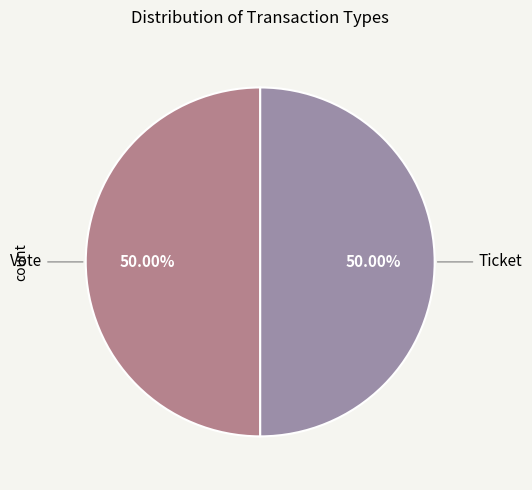

Is the sum of Ticket and Vote greater than half?

Yes